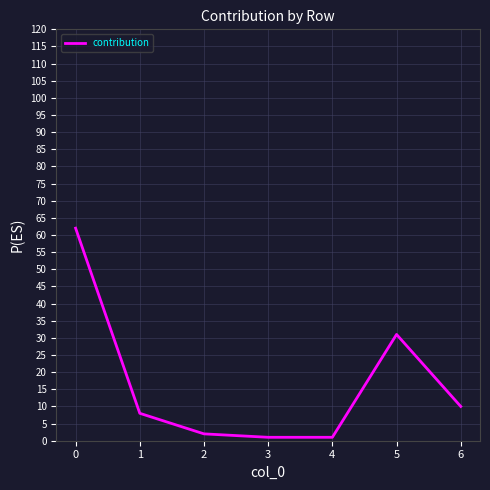

Where is the first local maximum?

5